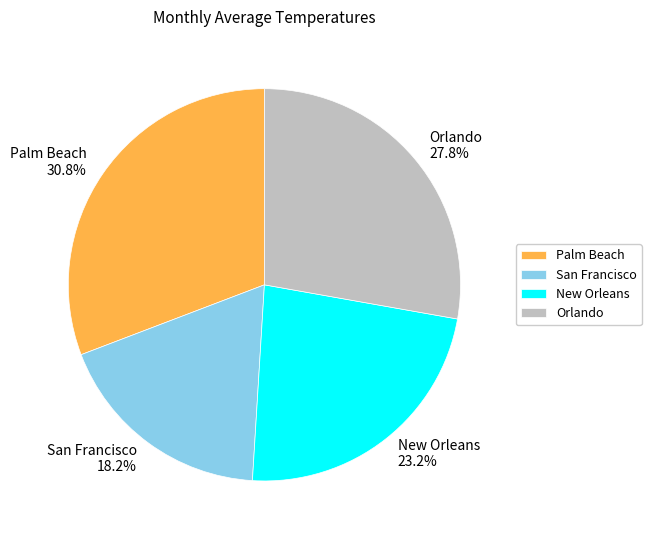

What is the ratio of the value at Orlando 27.8% to the value at Palm Beach 30.8%?

0.9